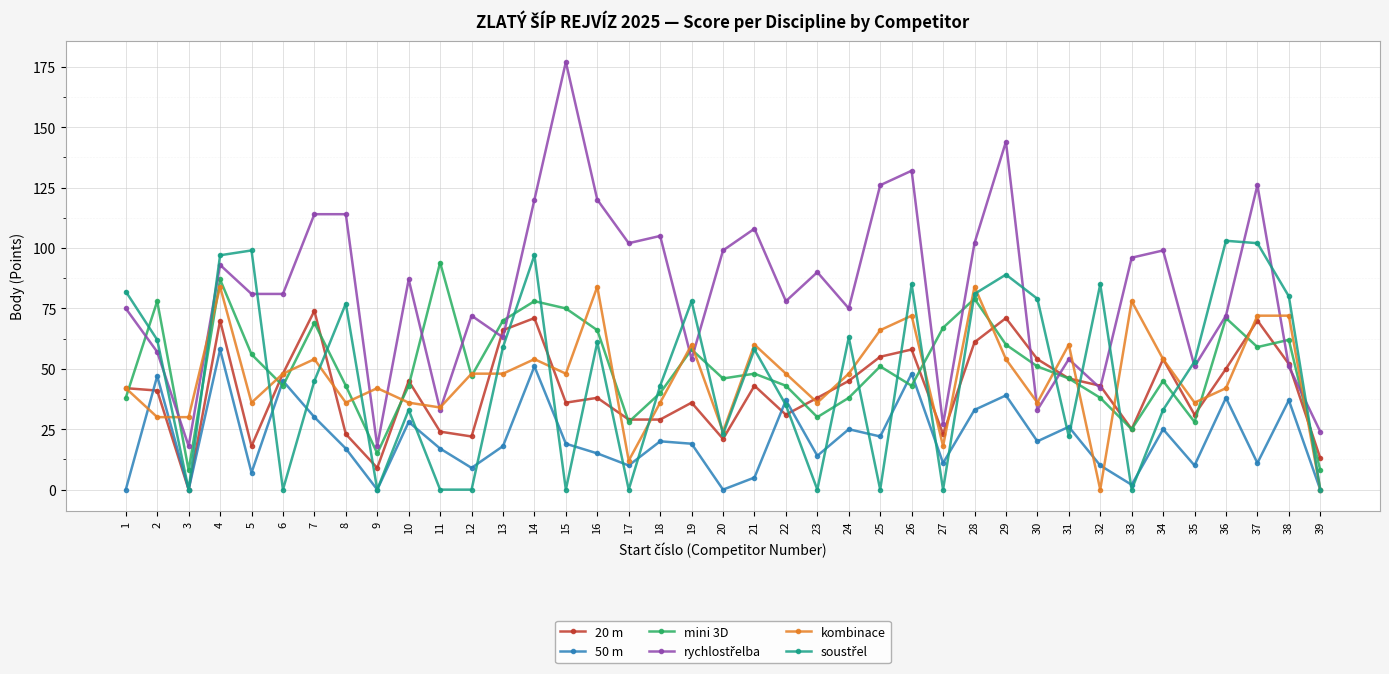

At how many categories does at least one series exceed 89?

21